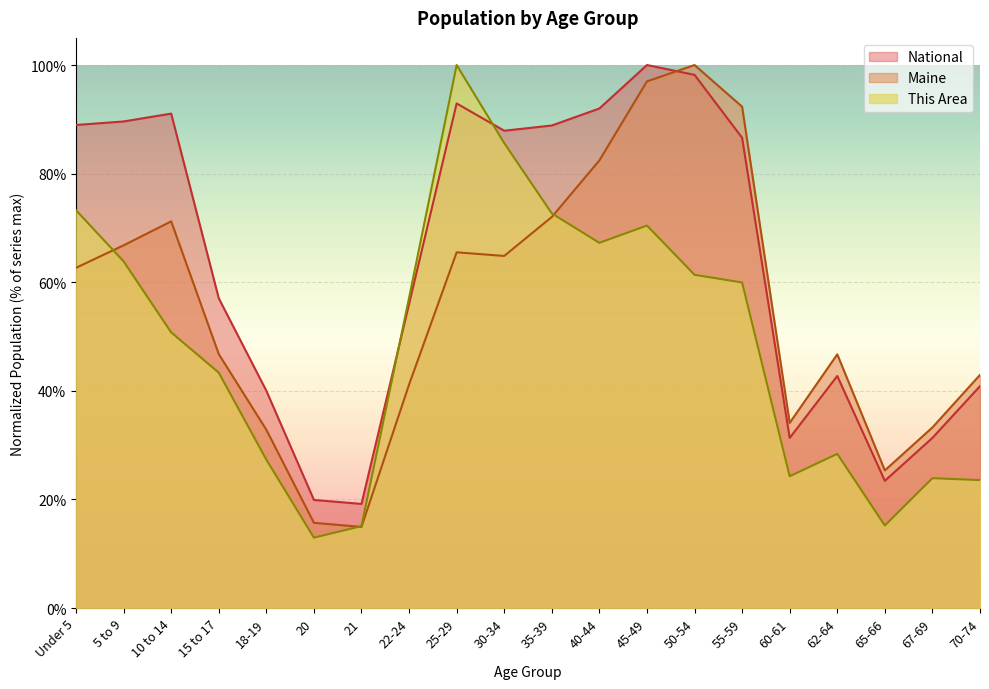

What is the value of the National point at the 2nd from the left?

0.9